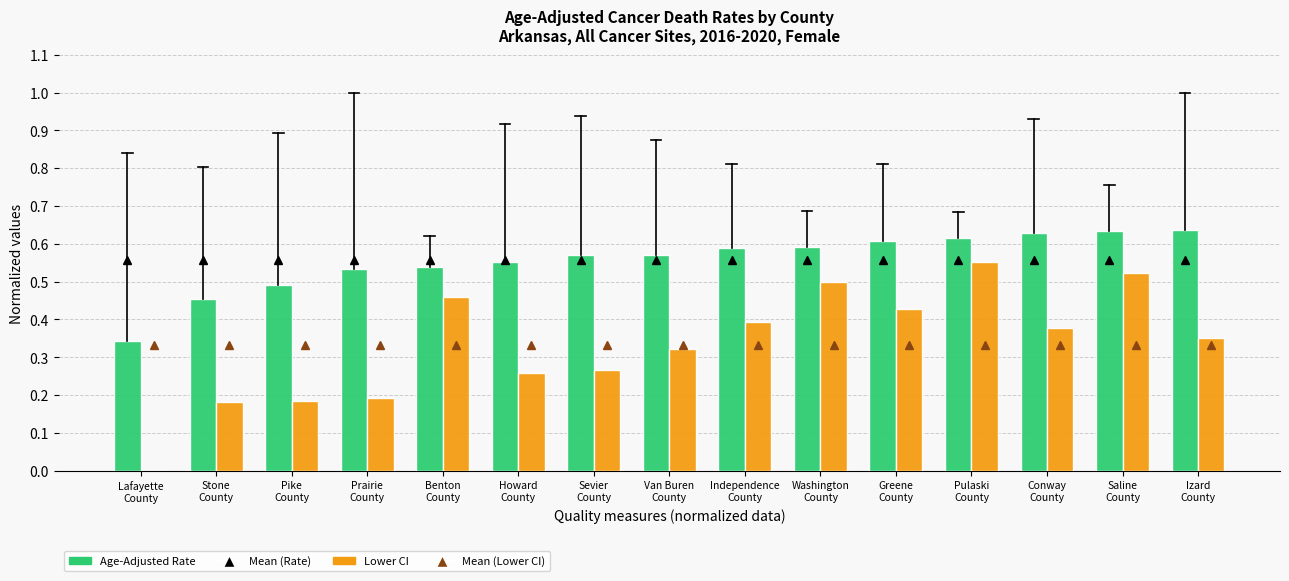

What is the sum of all Lower CI values?

5.0